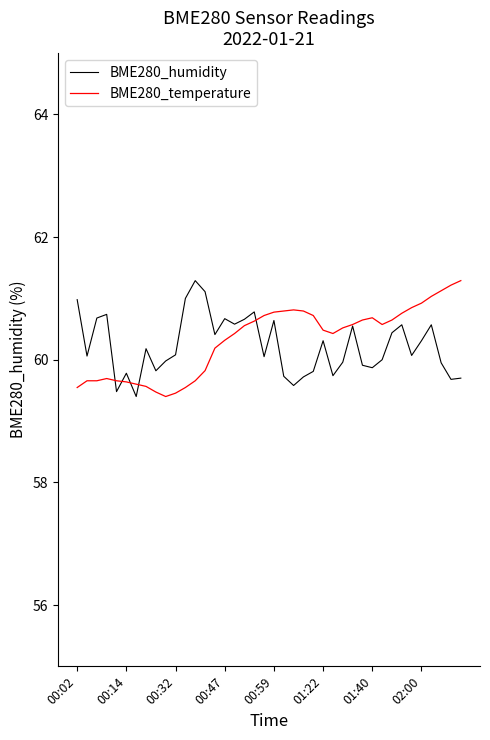

What is the minimum value for BME280_humidity?

59.4